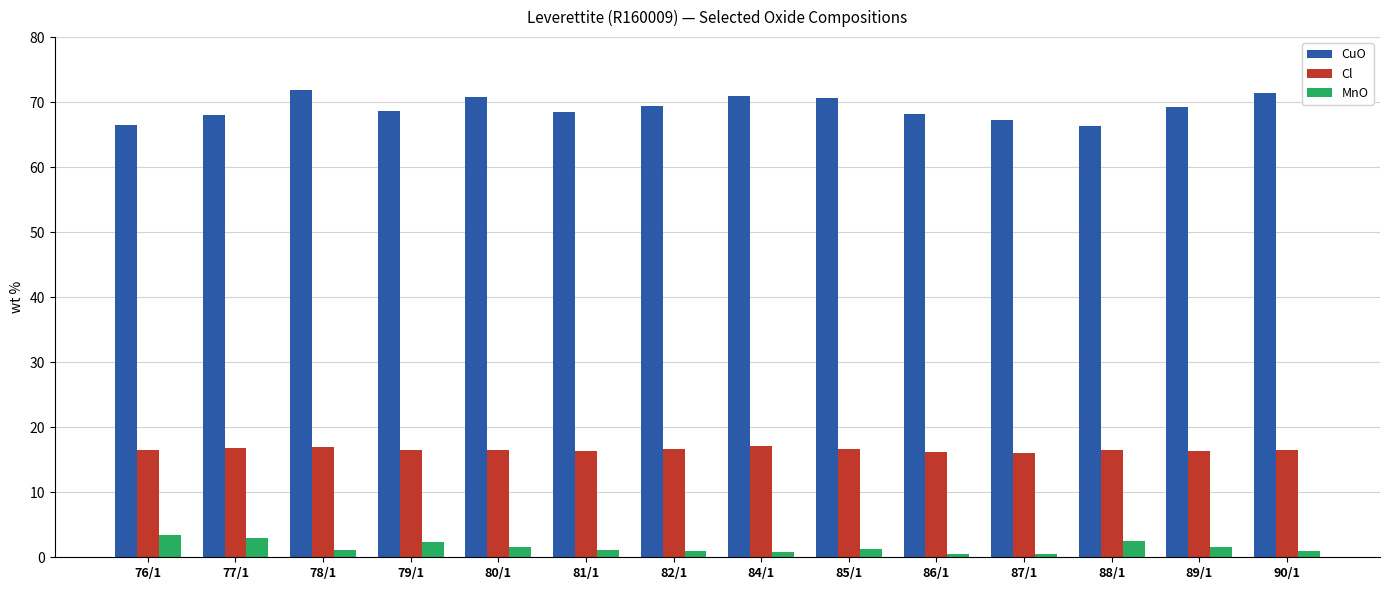

What is the value of the Cl bar at the 12th from the left?

16.5